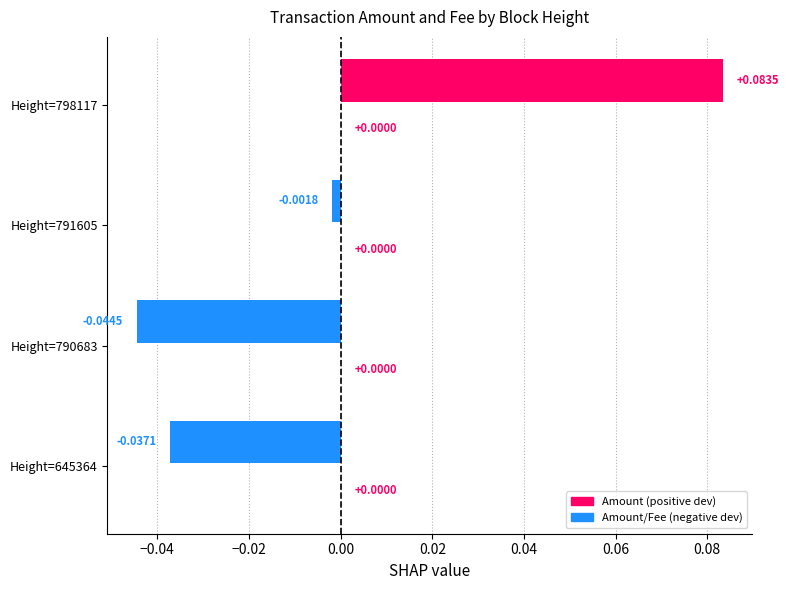

How many bars are there in total?

4